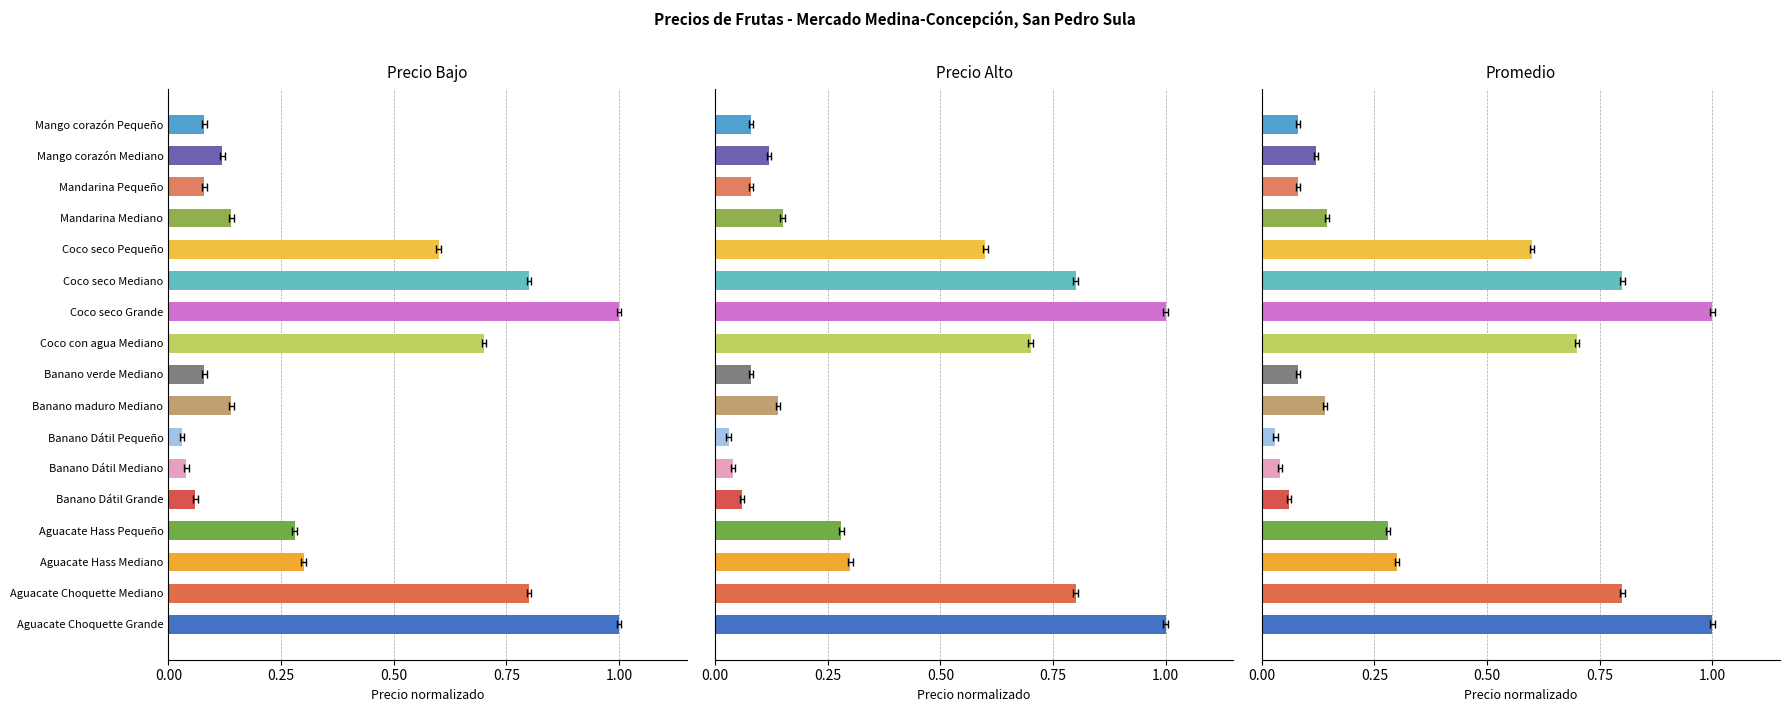

Reading left to right, list all the values displayed in this chart.

Precio Bajo: 1.0	0.8	0.3	0.3	0.1	0.0	0.0	0.1	0.1	0.7	1.0	0.8	0.6	0.1	0.1	0.1	0.1
Precio Alto: 1.0	0.8	0.3	0.3	0.1	0.0	0.0	0.1	0.1	0.7	1.0	0.8	0.6	0.1	0.1	0.1	0.1
Promedio: 1.0	0.8	0.3	0.3	0.1	0.0	0.0	0.1	0.1	0.7	1.0	0.8	0.6	0.1	0.1	0.1	0.1